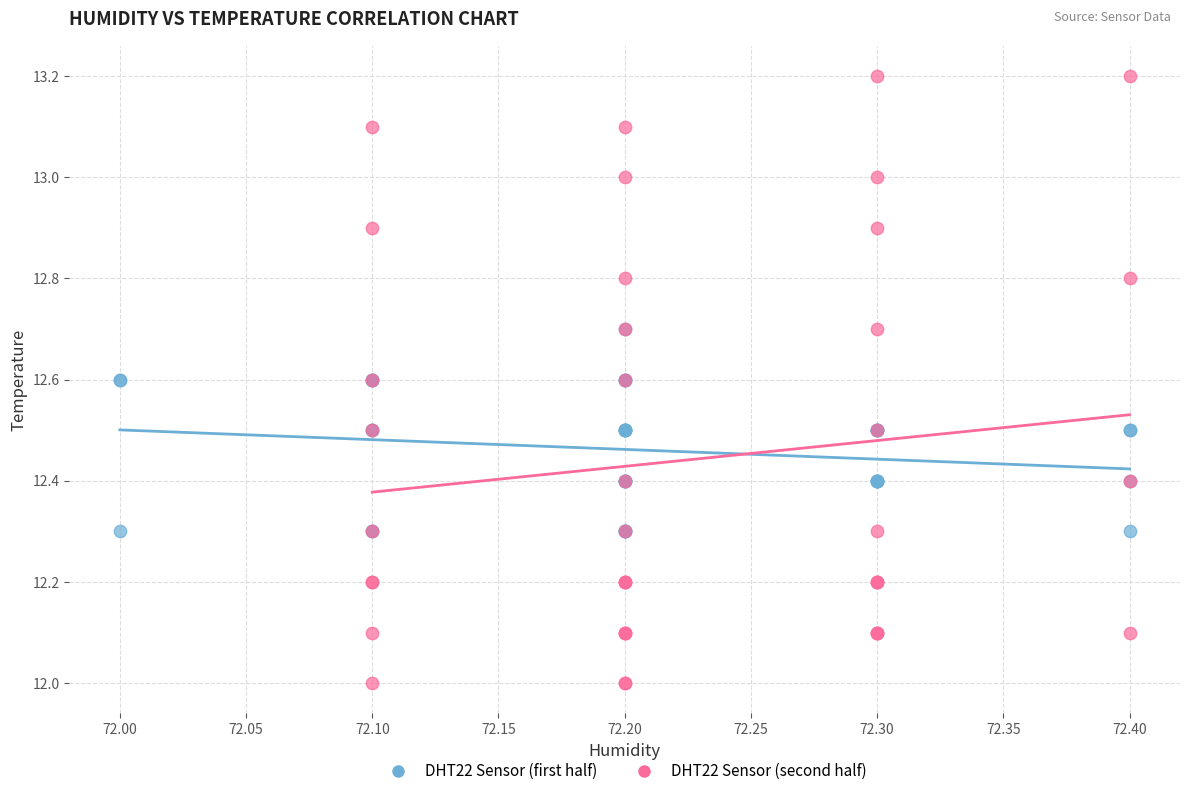

Which series contains the lowest Y value?

DHT22 Sensor (second half)